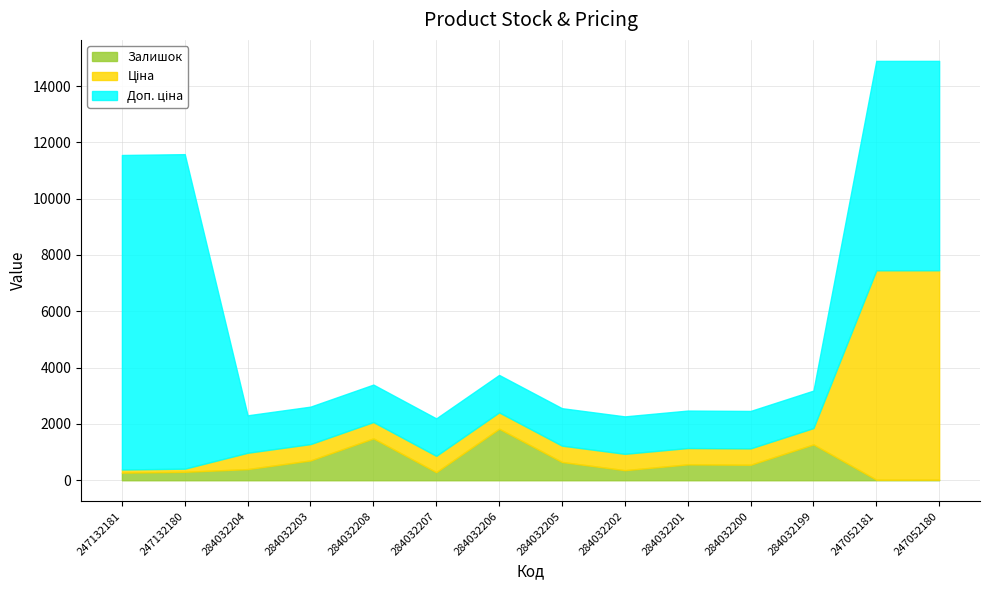

How many values in the Залишок series are below 551?

7